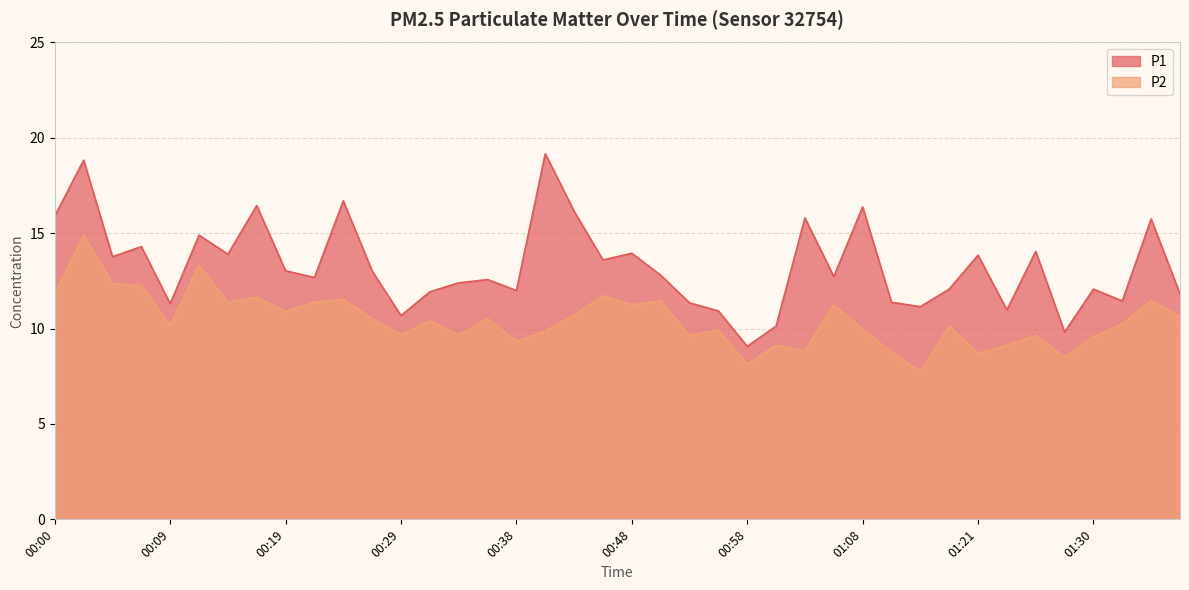

Read the P2 value at 00:43.

10.7